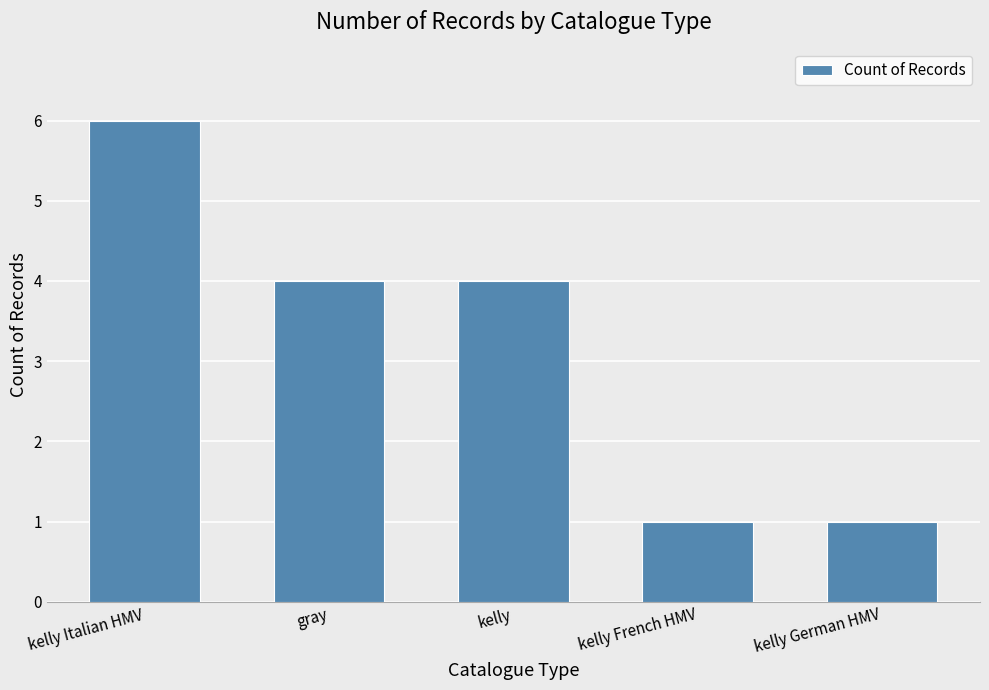

What is the value of the 4th bar from the left?

1